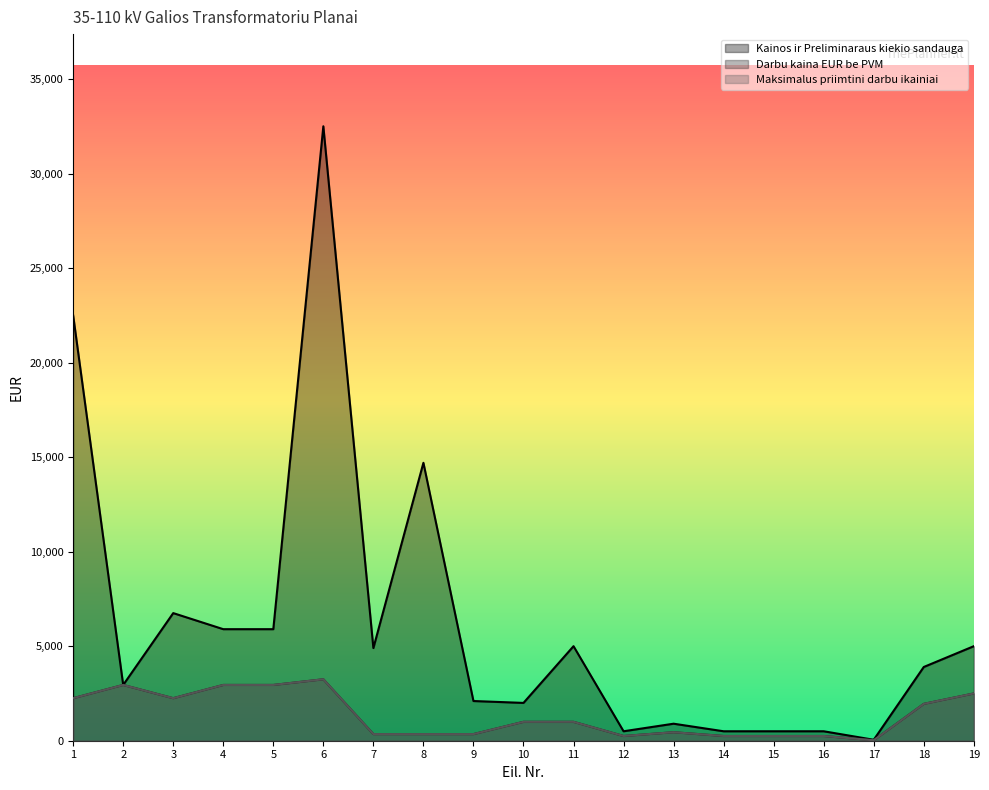

Where is the first local minimum for Maksimalus priimtini darbu ikainiai?

3